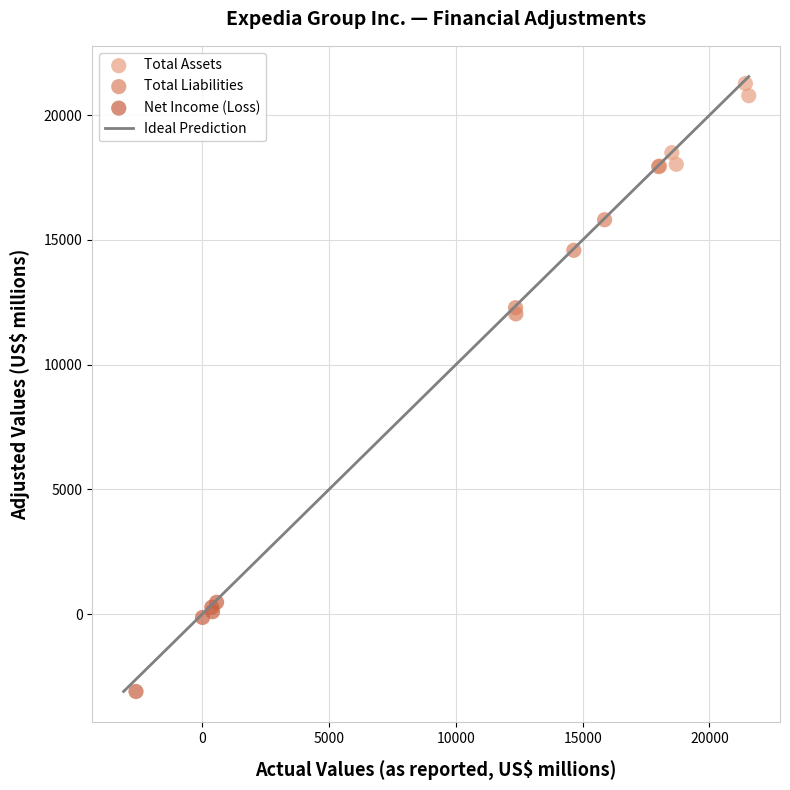

Which series has the widest spread of Y values?

Total Liabilities